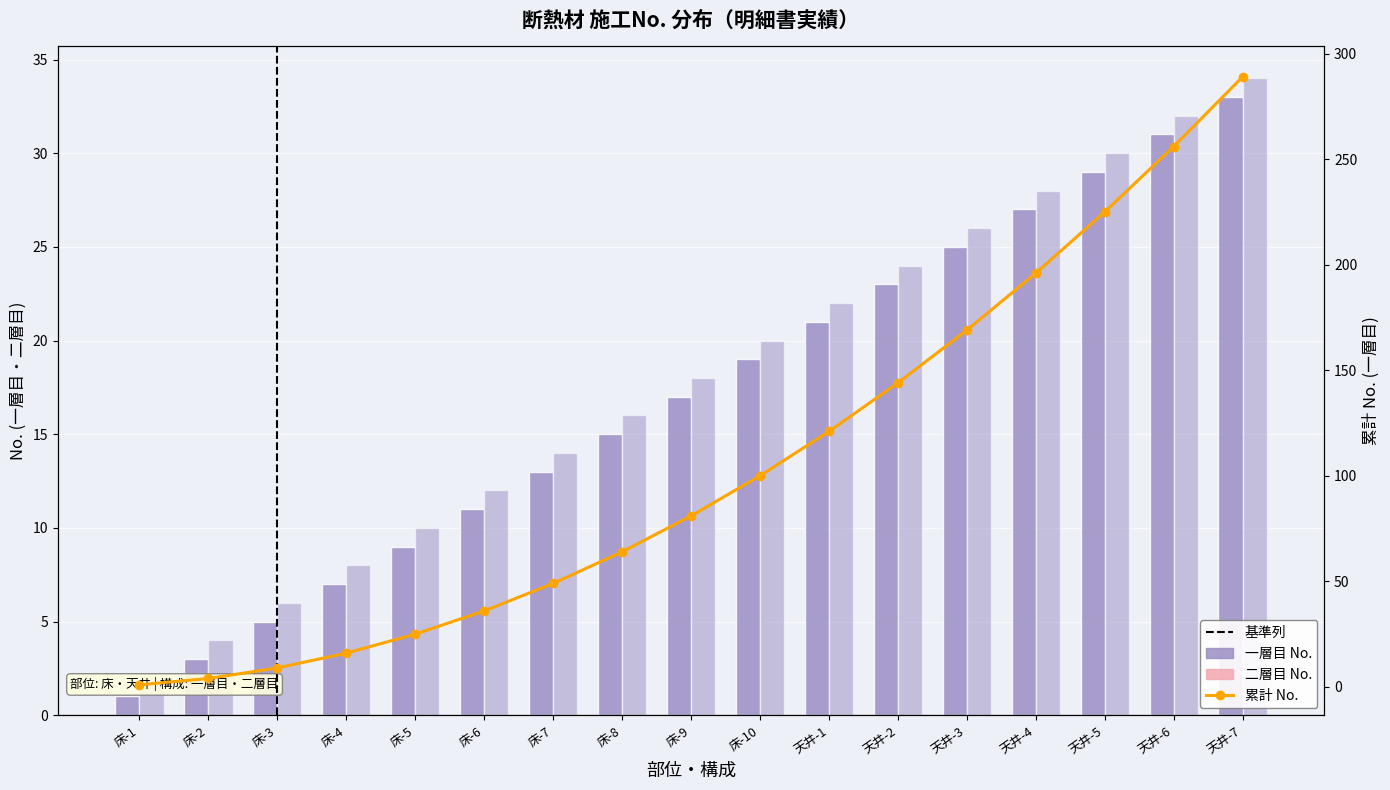

Reading left to right, what are all the values shown in this chart?

一層目: 床-1=1	床-2=3	床-3=5	床-4=7	床-5=9	床-6=11	床-7=13	床-8=15	床-9=17	床-10=19	天井-1=21	天井-2=23	天井-3=25	天井-4=27	天井-5=29	天井-6=31	天井-7=33
二層目: 床-1=2	床-2=4	床-3=6	床-4=8	床-5=10	床-6=12	床-7=14	床-8=16	床-9=18	床-10=20	天井-1=22	天井-2=24	天井-3=26	天井-4=28	天井-5=30	天井-6=32	天井-7=34
累計No. (一層目): 床-1=1	床-2=4	床-3=9	床-4=16	床-5=25	床-6=36	床-7=49	床-8=64	床-9=81	床-10=100	天井-1=121	天井-2=144	天井-3=169	天井-4=196	天井-5=225	天井-6=256	天井-7=289